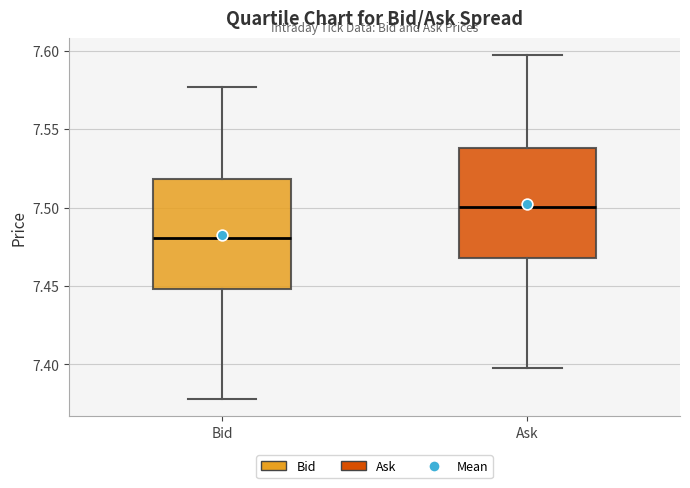

Reading left to right, transcribe this box plot: for each box, give where its median line is, the range the box spans, and where its two whiskers end, as read against the y-axis. The values are not printed on the chart, so give them approximately, as read against the axis.

Bid: median 7.480, box 7.450 to 7.520, whiskers 7.380 to 7.575
Ask: median 7.500, box 7.470 to 7.540, whiskers 7.400 to 7.595